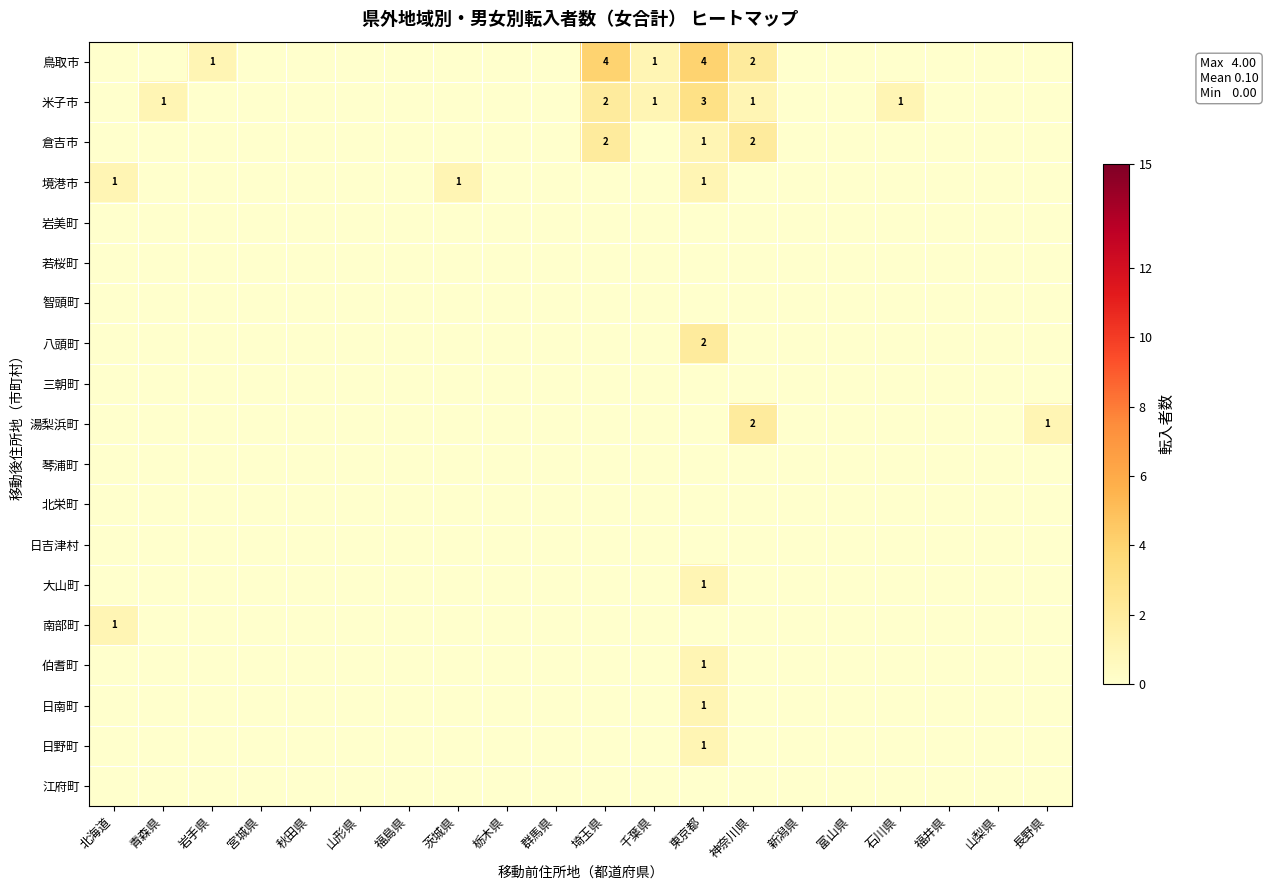

What is the maximum value shown in the chart?

4